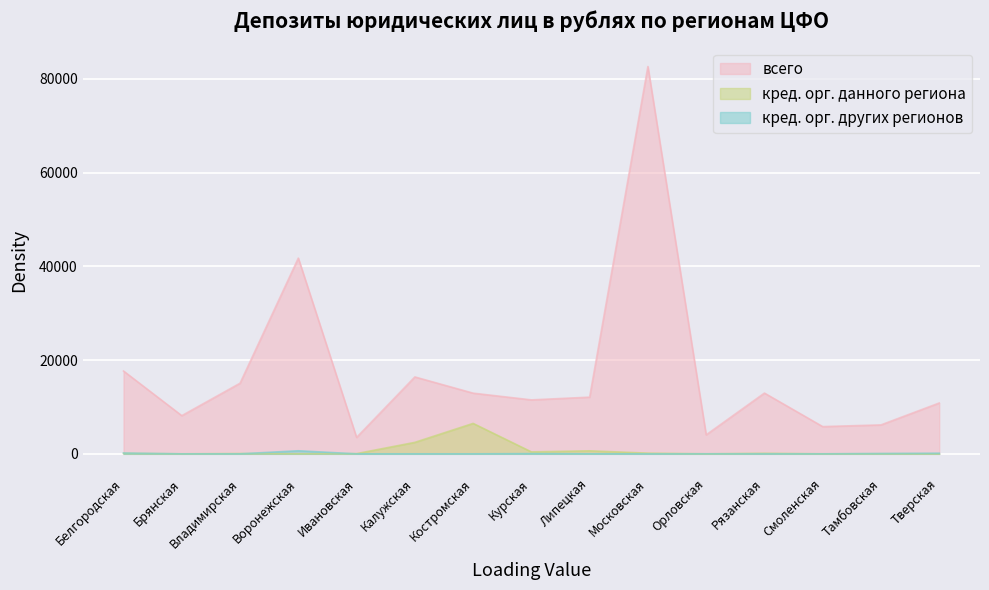

The value of всего at Калужская is 21869. True or false?

False